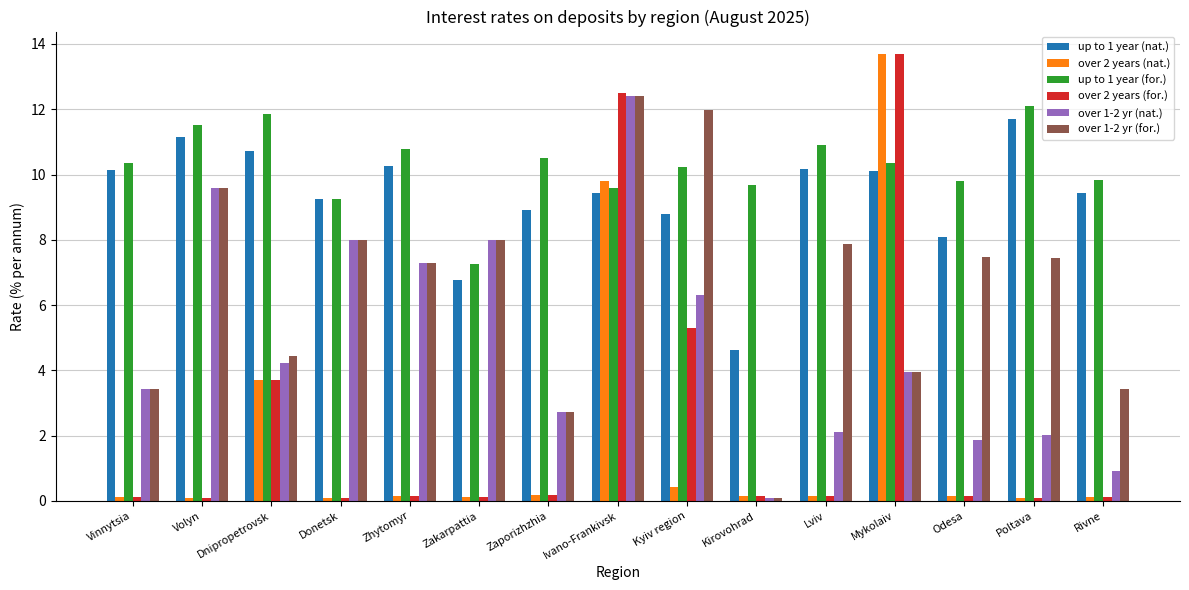

What are all the series names shown in the legend?

up to 1 year (nat.), over 2 years (nat.), up to 1 year (for.), over 2 years (for.), over 1-2 yr (nat.), over 1-2 yr (for.)